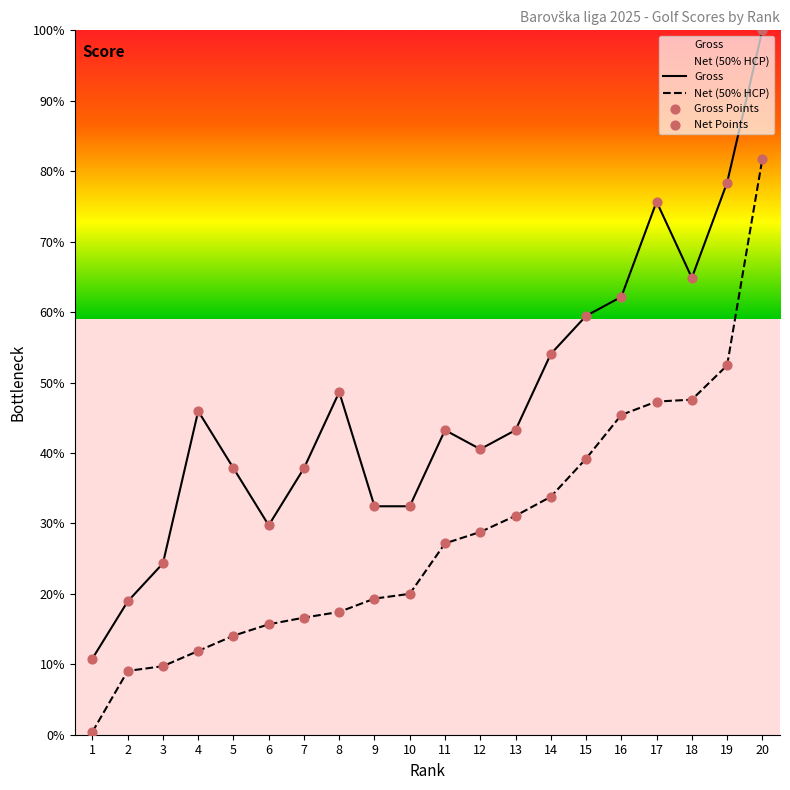

What is the total value across all series at 10?

52.4